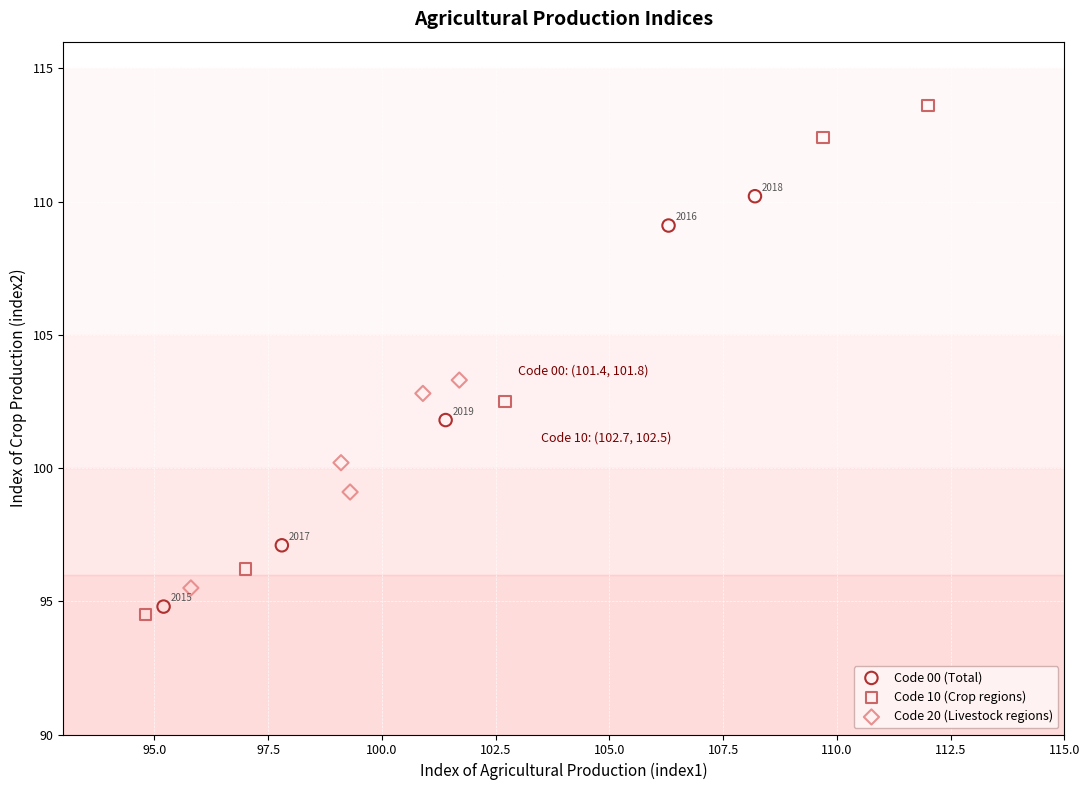

Which series contains the lowest Y value?

Code 10 (Crop regions)